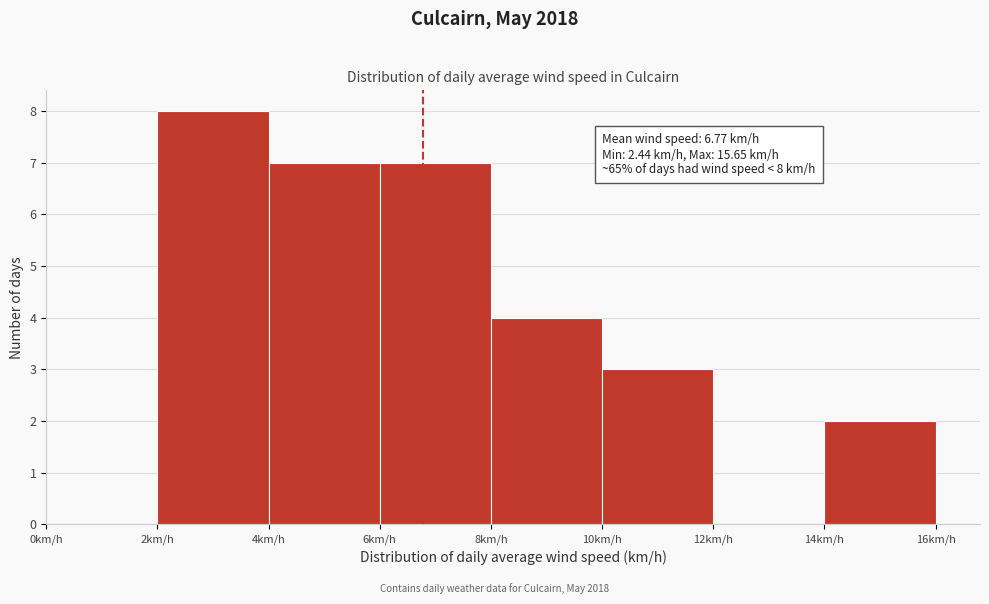

Over which range of the x-axis is the bar tallest?

2 to 4